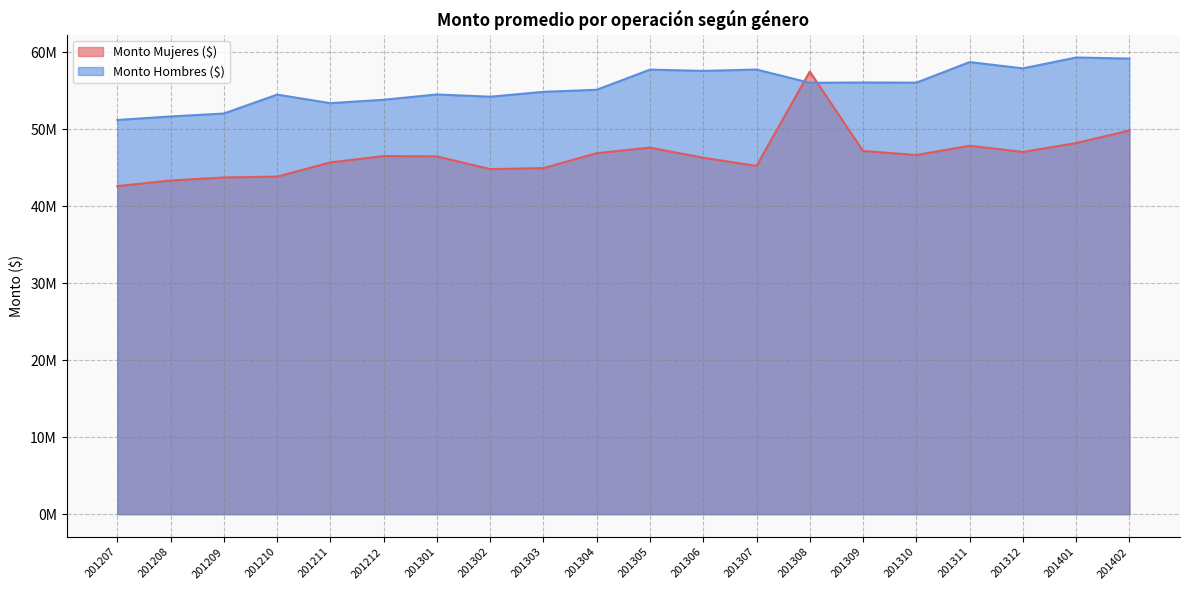

Is it true that Monto Mujeres ($) equals 48193279.7 at 201401?

True